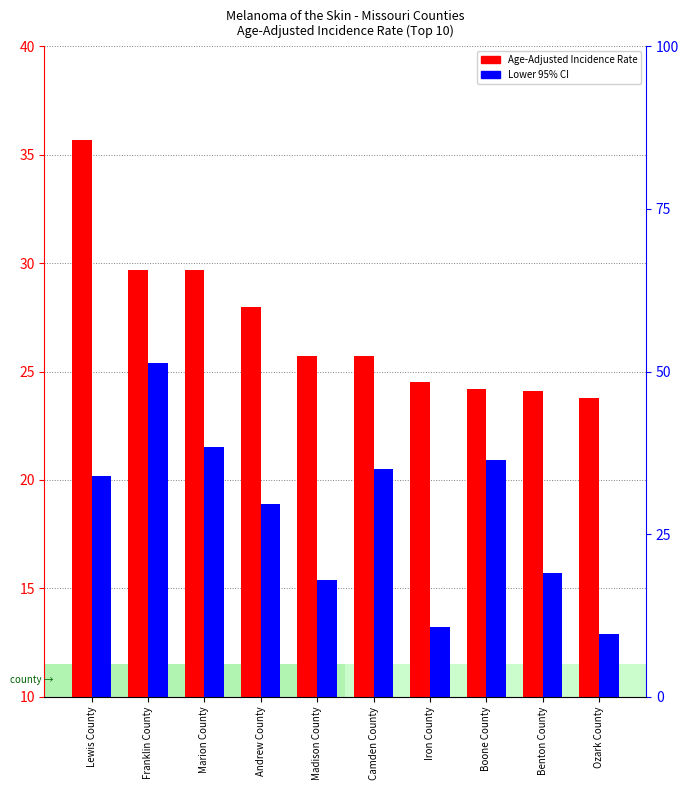

Are the bars horizontal?

No